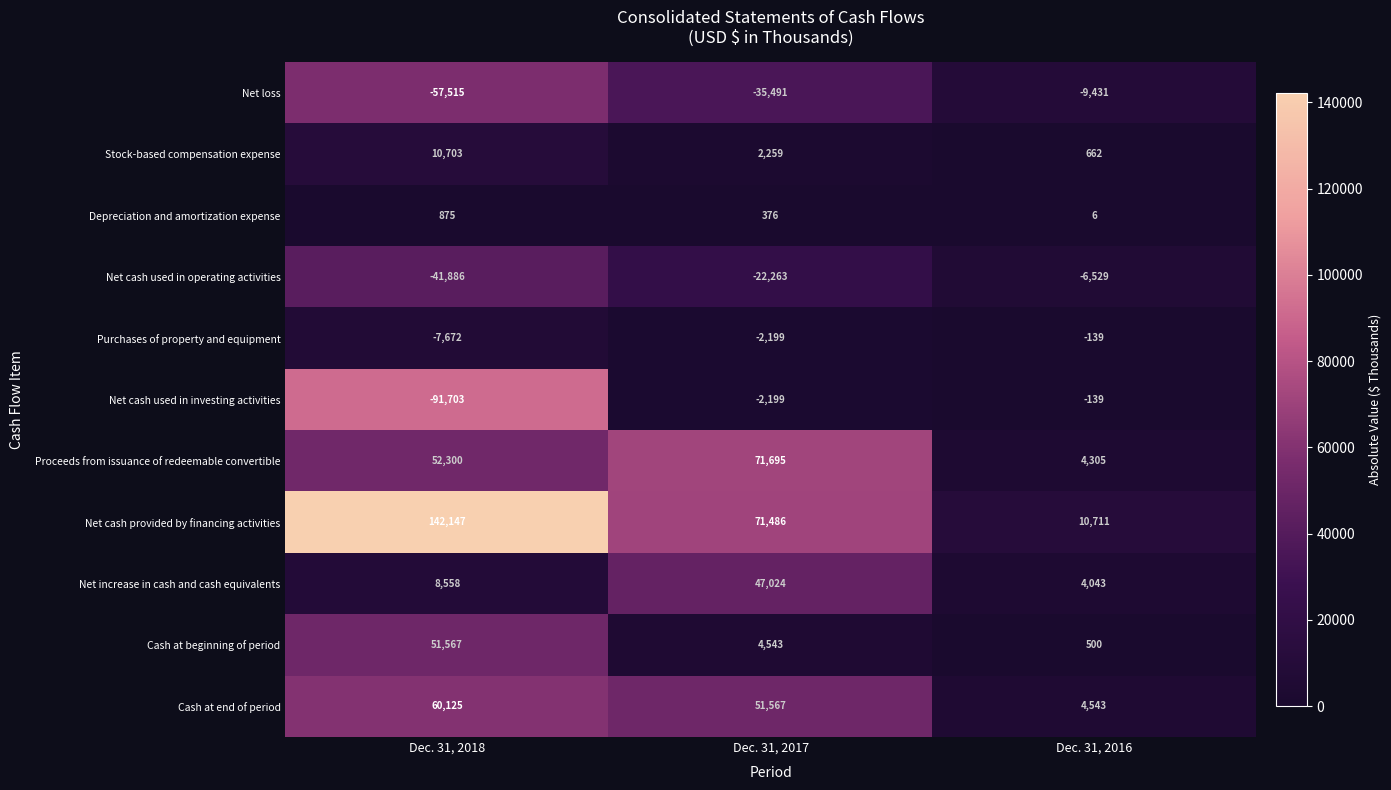

What is the average value of the Purchases of property and equipment series?

-3337